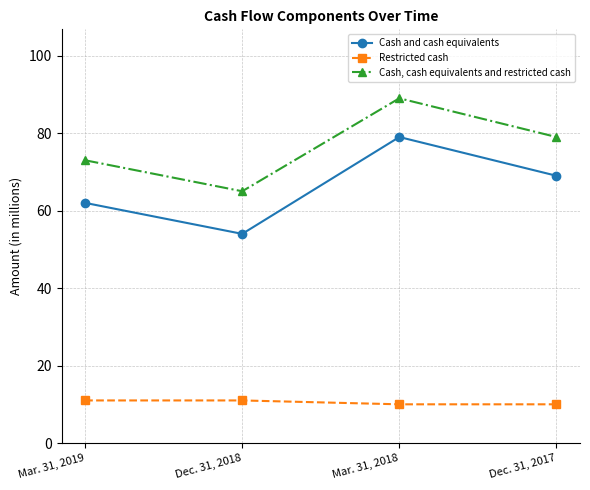

How many data points in Cash, cash equivalents and restricted cash are less than 79?

2